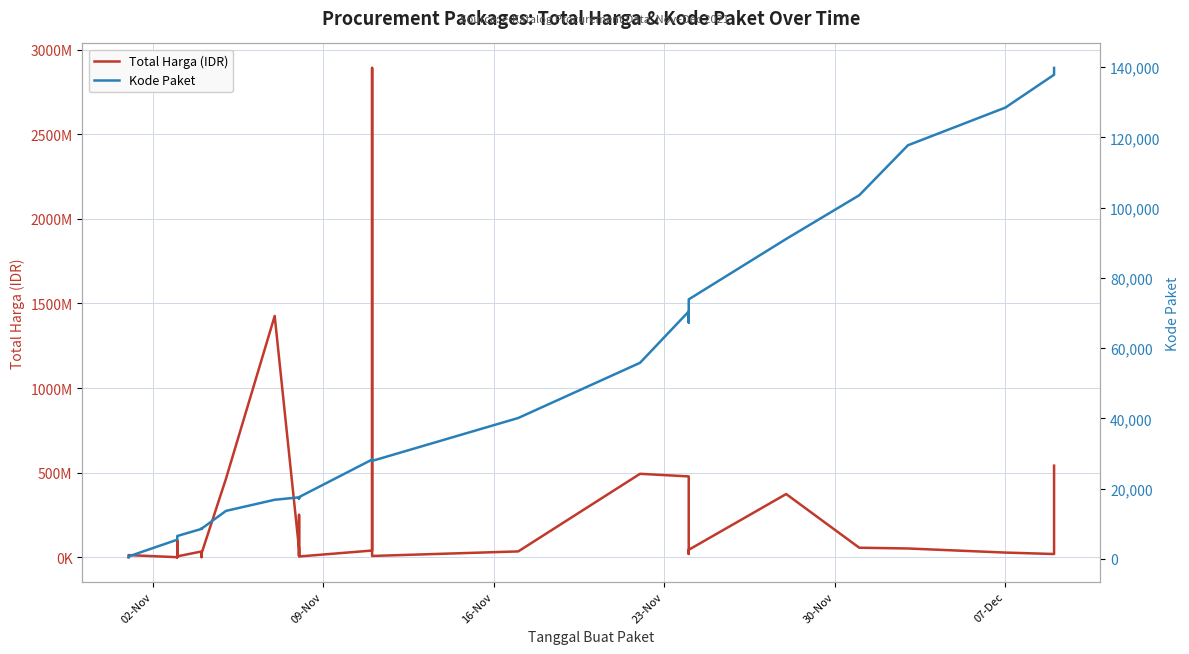

Reading left to right, extract all data points from this chart.

Total Harga (IDR): 333600	12453900	78000	98772570	2772000	265000	4672200	182000	8742500	5129000	34000000	32441200	577875	23653000	464002100	1425867900	49730040	9180000	15513960	250350000	4350000	39440000	2892122000	7401240	34292000	493000000	477600000	19175000	43859200	373404000	56152800	51601000	27412000	18900000	541071000
Kode Paket: 464	675	5449	5997	6214	6246	6300	6350	6397	6503	8530	8646	8668	8601	13652	16823	17509	17272	17283	17238	17580	28271	28425	27891	40112	55826	70453	67279	73894	91101	103541	117783	128516	137876	139817